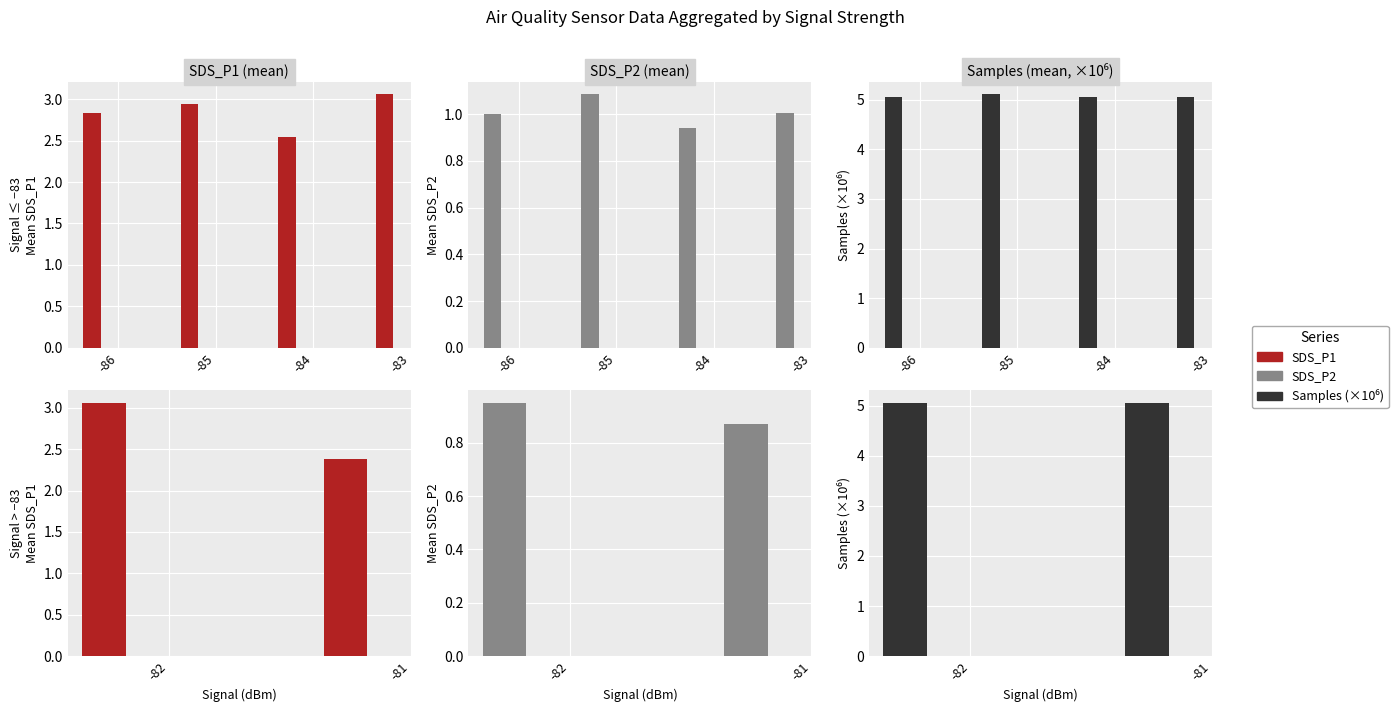

Rank the series by their average value, from highest to lowest.

Samples (×10⁶), SDS_P1, SDS_P2